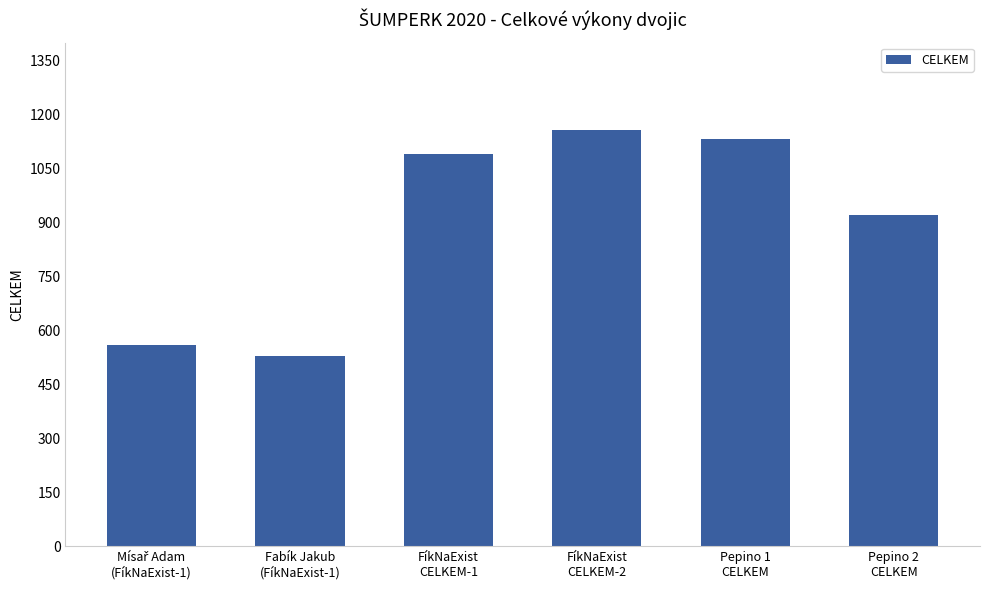

What is the greatest value displayed?

1157